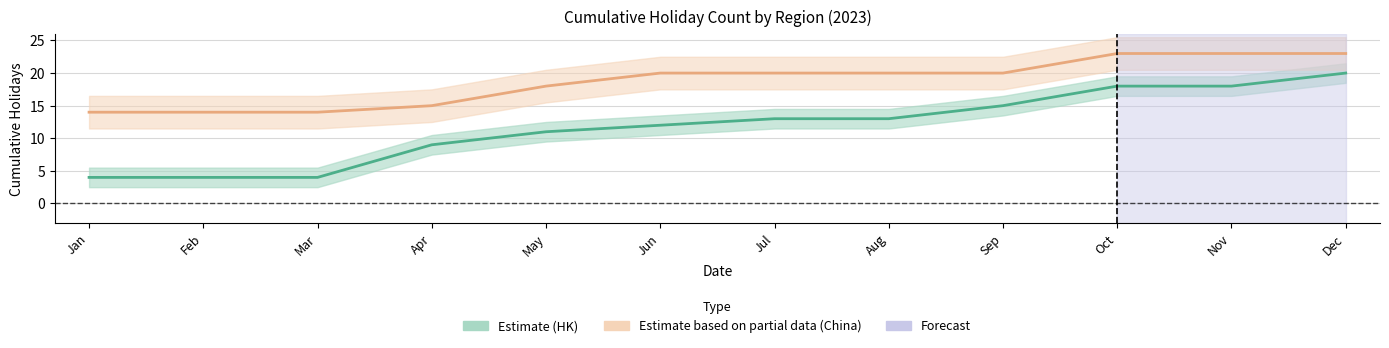

Is the value of Estimate (China) line at May greater than the value of Estimate (HK) line at Jun?

Yes